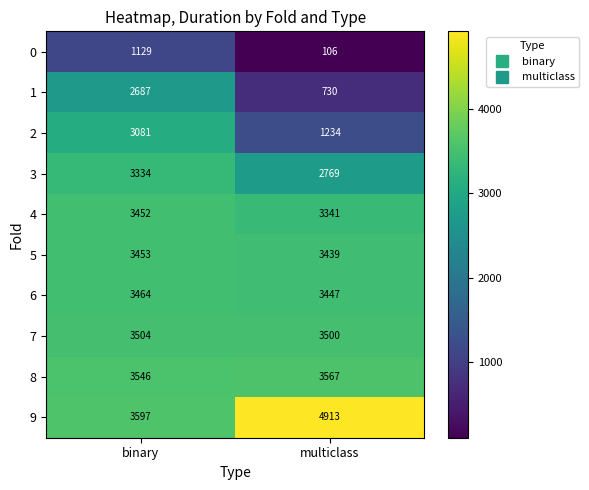

What is the highest value of the 2 series?

3081